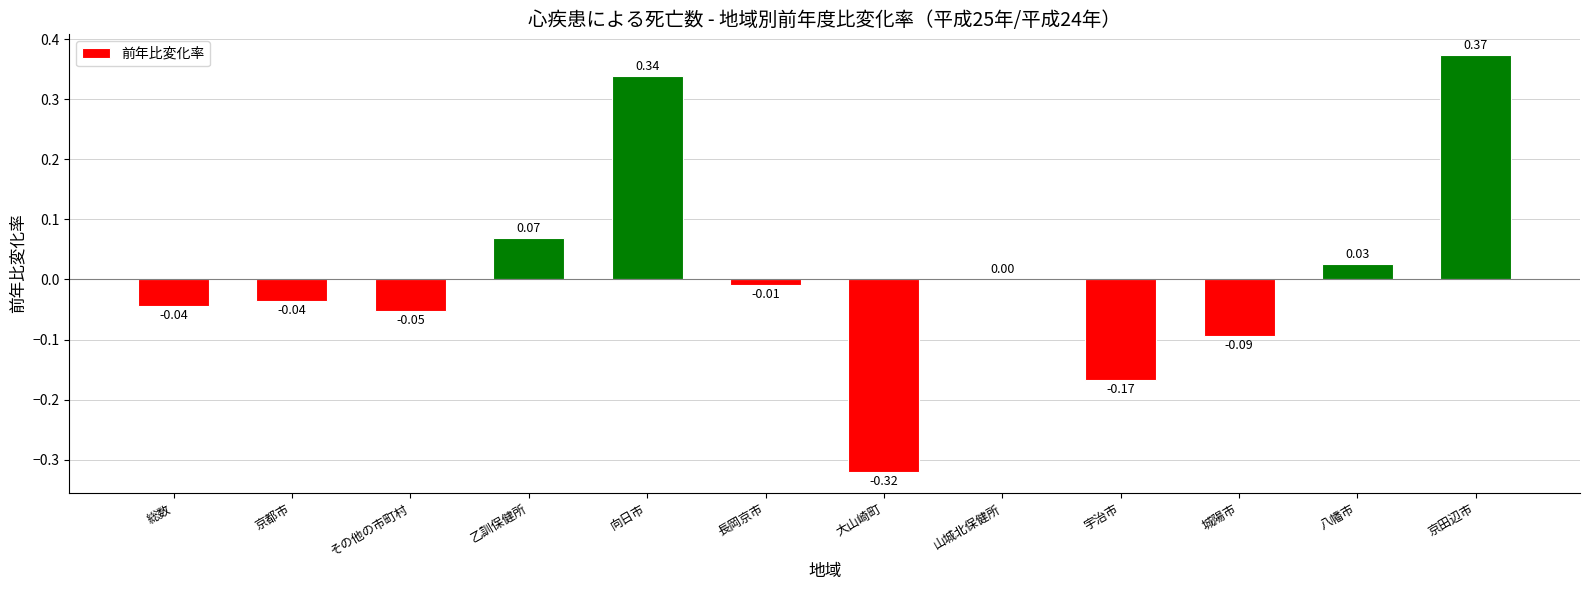

Count the number of data series in this chart.

1